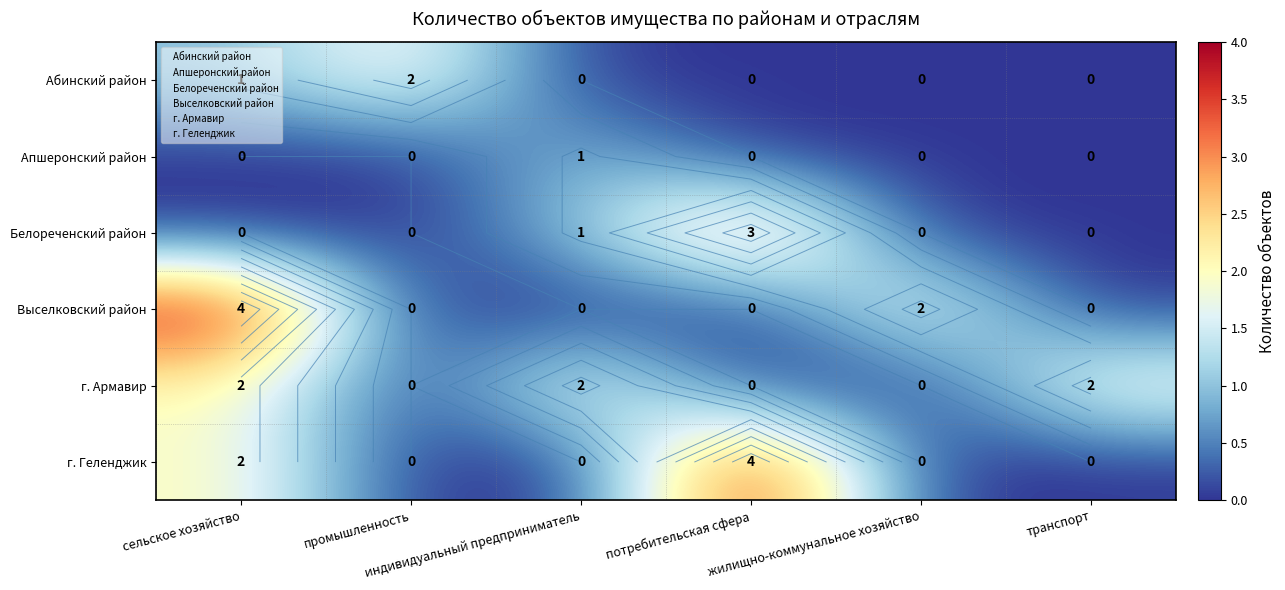

How many values in the Абинский район series exceed 0?

2